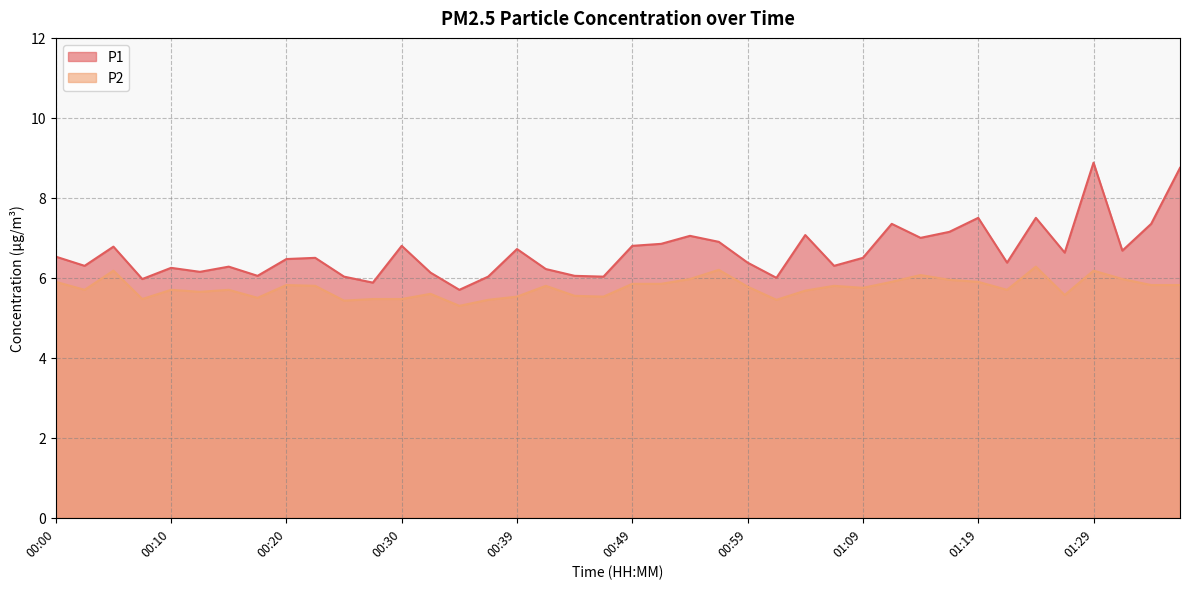

True or false: P2 and P1 intersect in this chart.

False